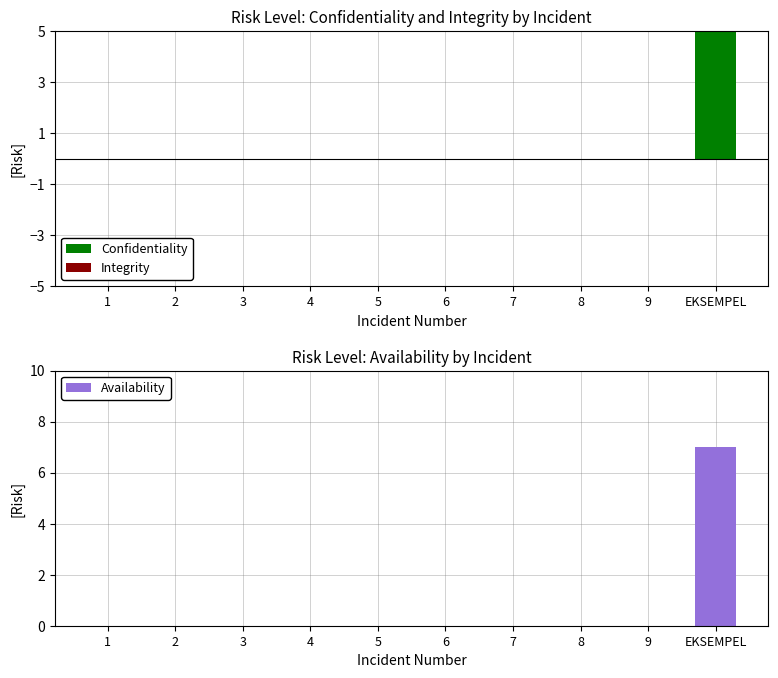

Reading left to right, list all the values displayed in this chart.

Confidentiality: 1=0	2=0	3=0	4=0	5=0	6=0	7=0	8=0	9=0	EKSEMPEL=5
Integrity: 1=0	2=0	3=0	4=0	5=0	6=0	7=0	8=0	9=0	EKSEMPEL=0
Availability: 1=0	2=0	3=0	4=0	5=0	6=0	7=0	8=0	9=0	EKSEMPEL=7